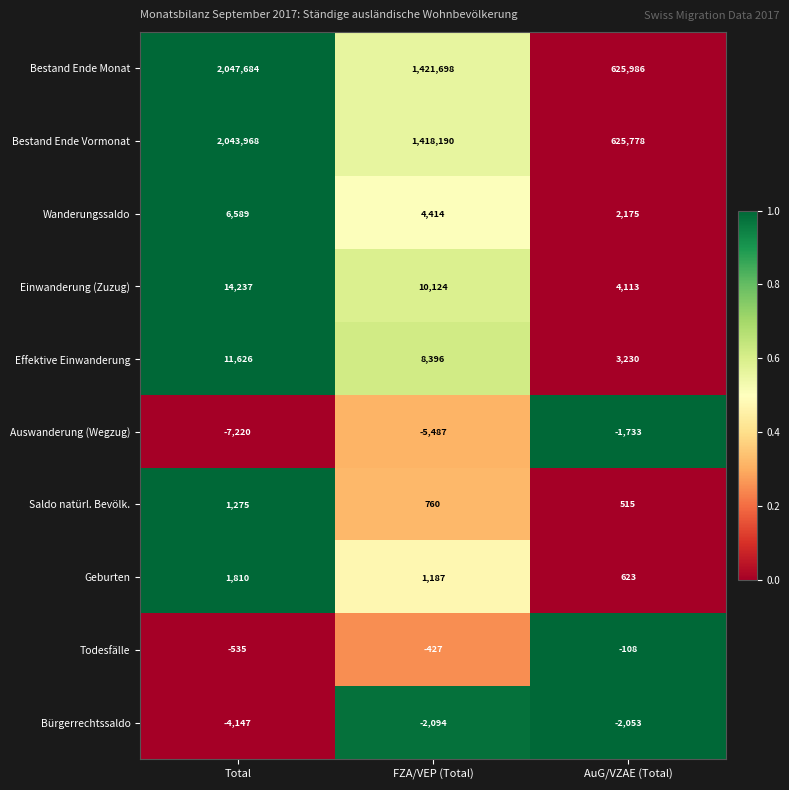

Reading left to right, what are all the values shown in this chart?

Bestand Ende Monat: 2047684	1421698	625986
Bestand Ende Vormonat: 2043968	1418190	625778
Wanderungssaldo: 6589	4414	2175
Einwanderung (Zuzug): 14237	10124	4113
Effektive Einwanderung: 11626	8396	3230
Auswanderung (Wegzug): -7220	-5487	-1733
Saldo natürl. Bevölk.: 1275	760	515
Geburten: 1810	1187	623
Todesfälle: -535	-427	-108
Bürgerrechtssaldo: -4147	-2094	-2053